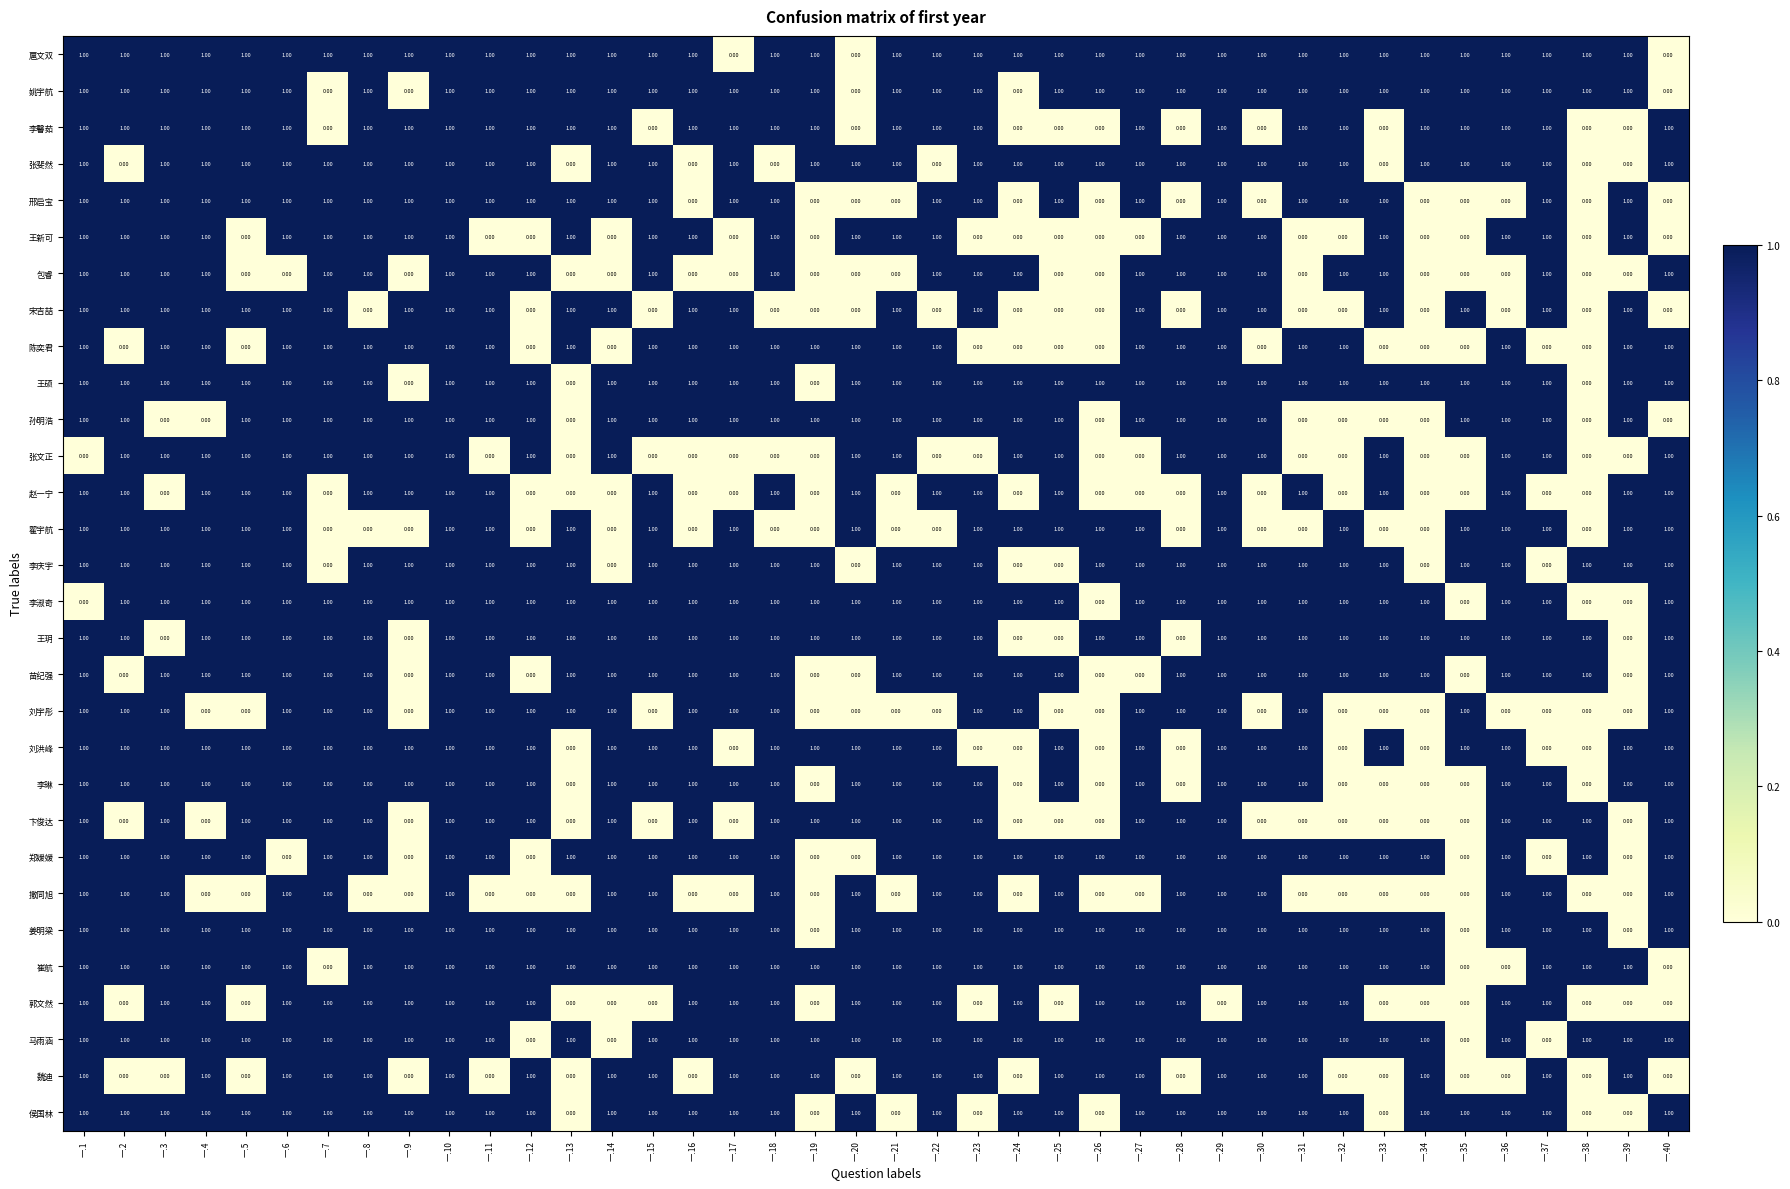

What is the total value across all series at 一.39?

16